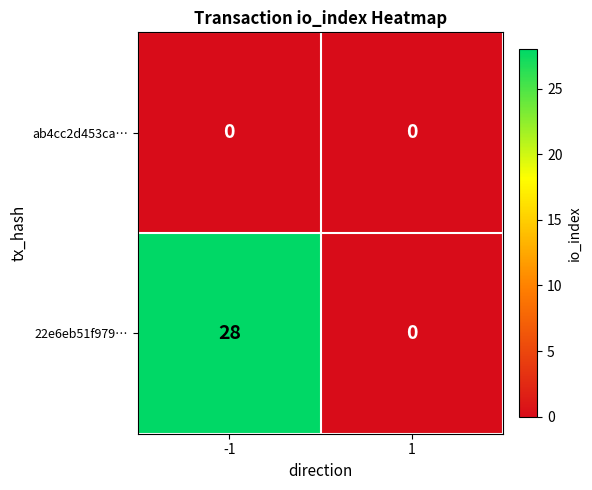

Which series has the largest range (max minus min)?

22e6eb51f979…